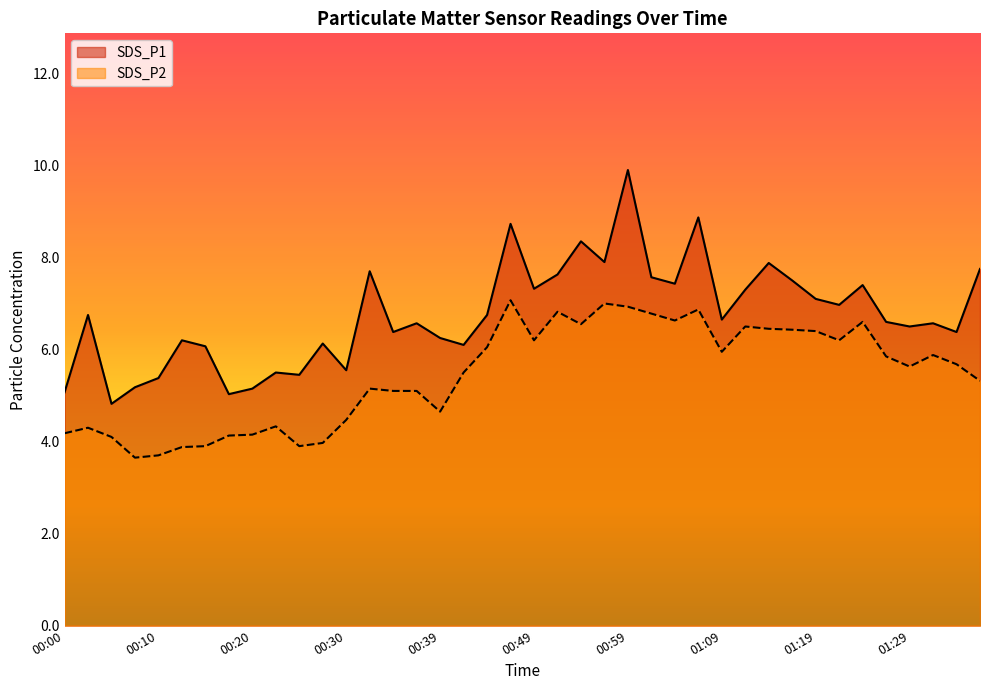

In SDS_P1, how many points are lower than both neighbors (excluding endpoints)?

13